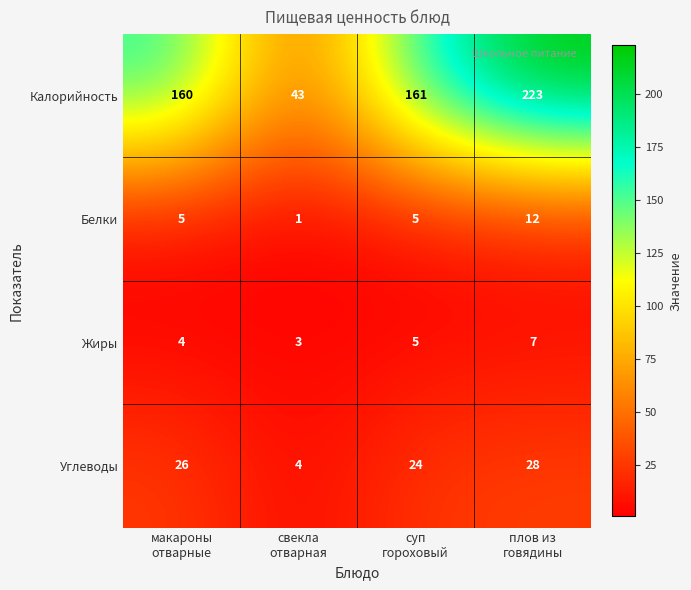

Which series has the widest spread of values?

Калорийность